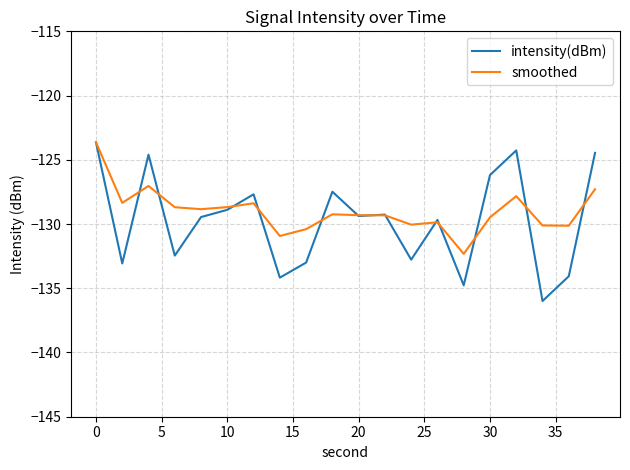

What is the maximum value for intensity(dBm)?

-123.6